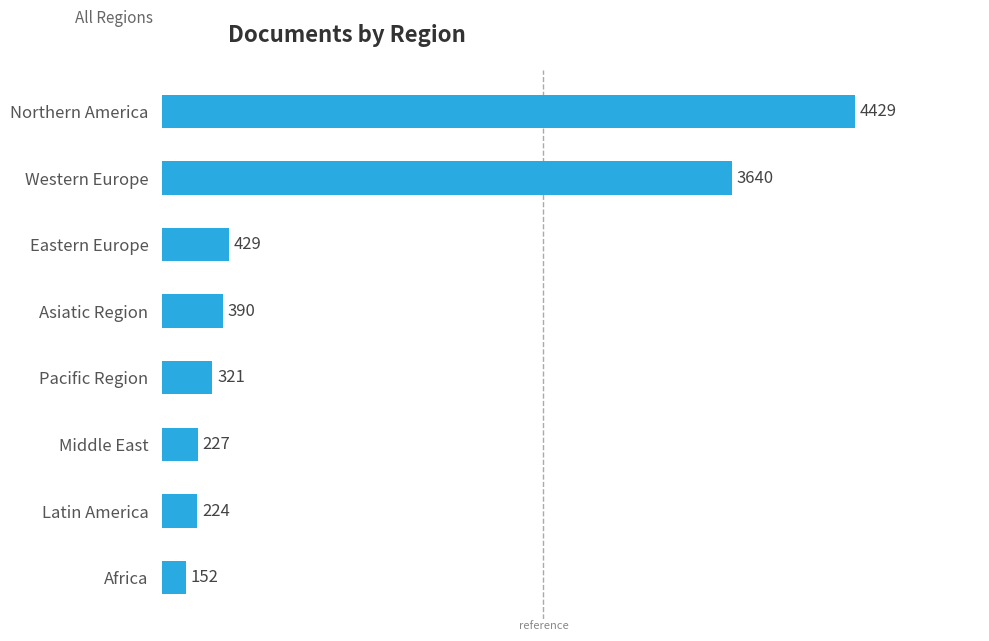

What is the label of the 8th bar from the top?

Africa